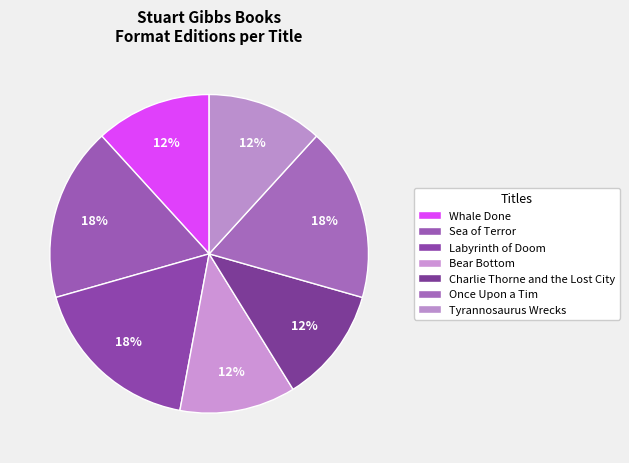

To the nearest percent, what is the difference between the Whale Done and Sea of Terror slice percentages?

6%